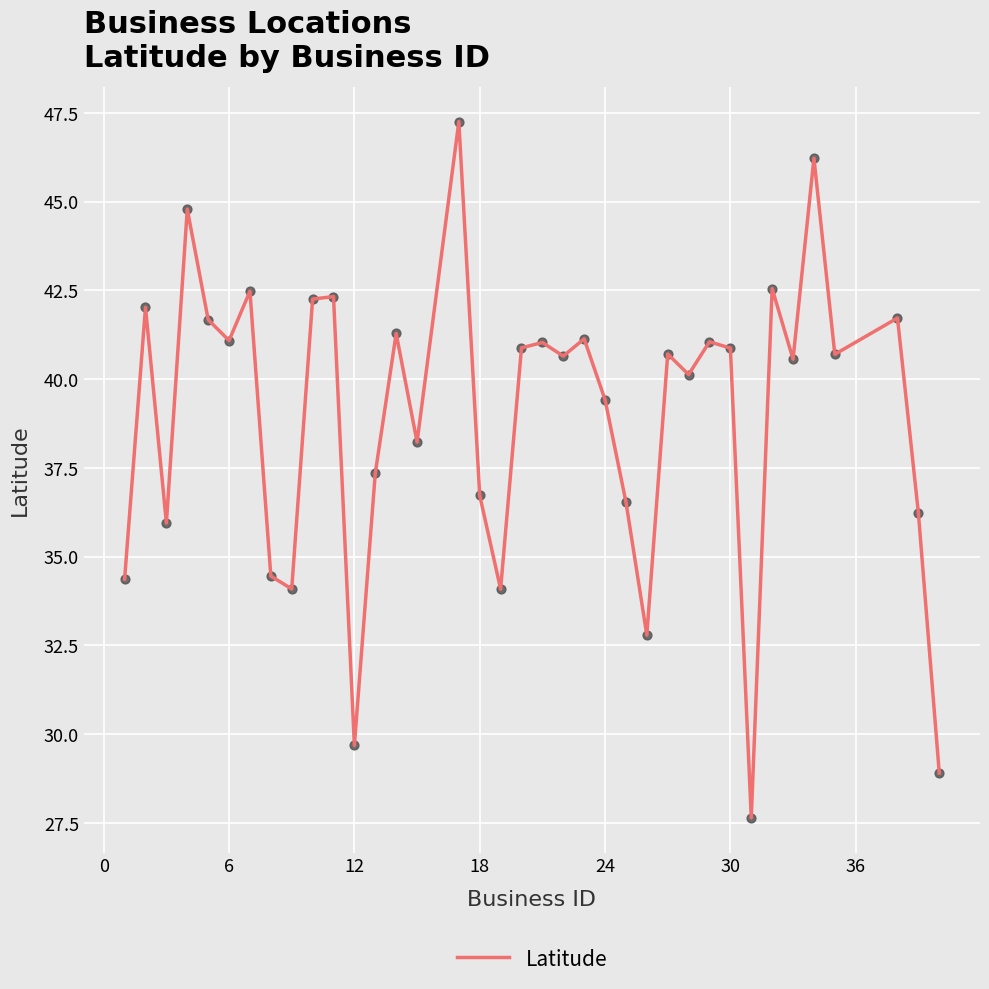

What is the greatest value displayed?

47.3